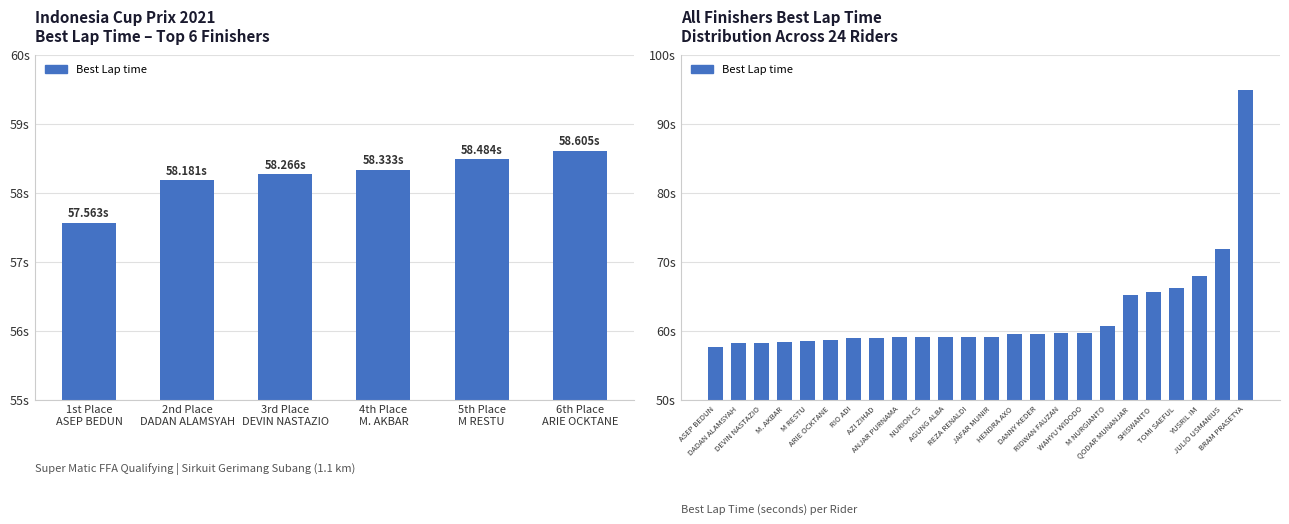

Which label corresponds to the smallest value in the chart?

ASEP BEDUN